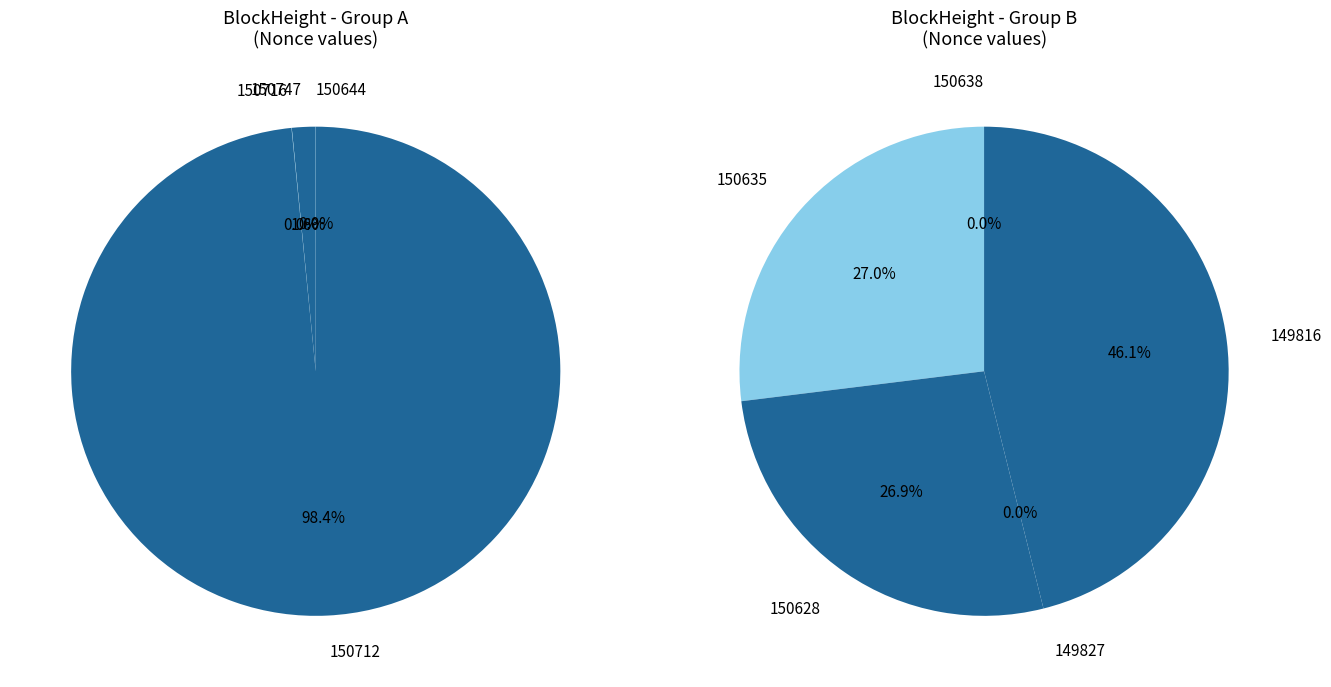

What is the smallest slice in the pie chart?

149827